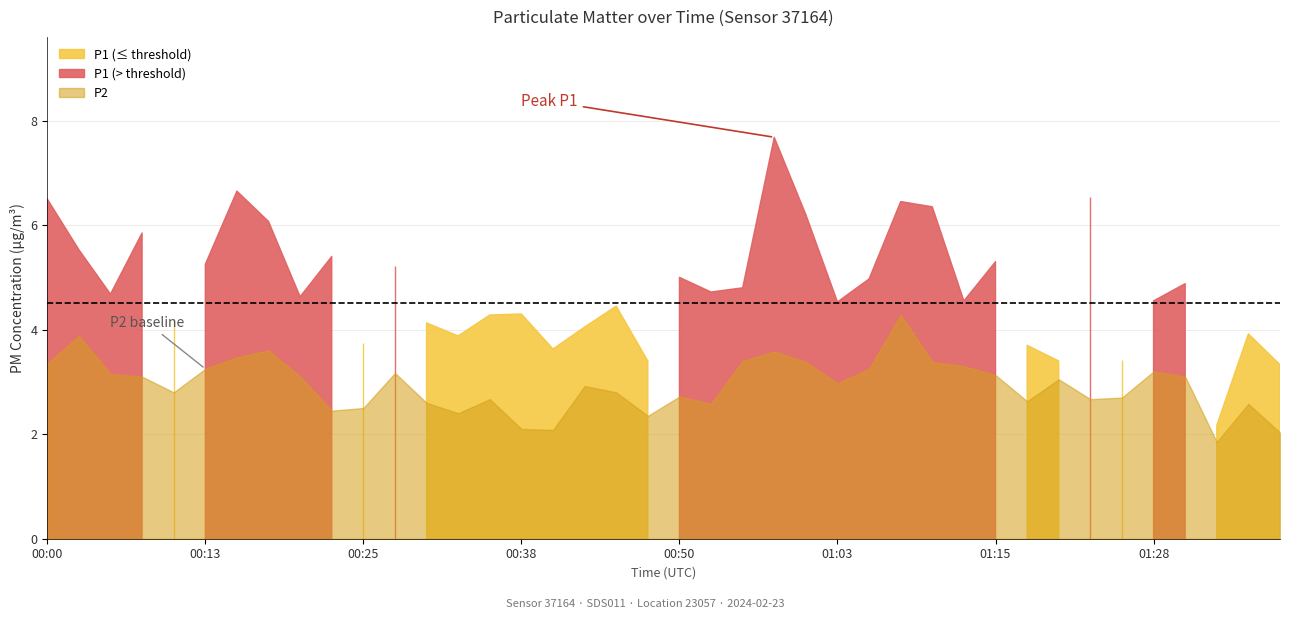

At which category is the sum across all series the highest?

00:58